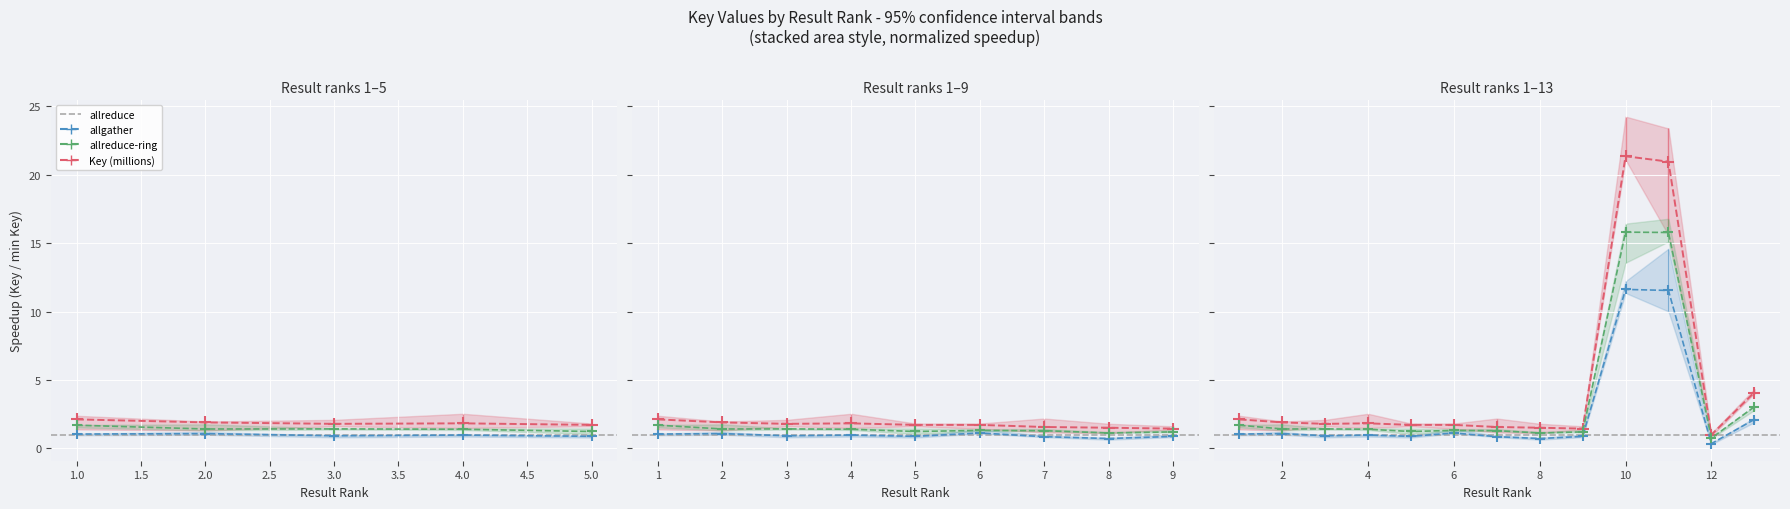

The chart shows a value of 21.4 at 10. True or false?

True